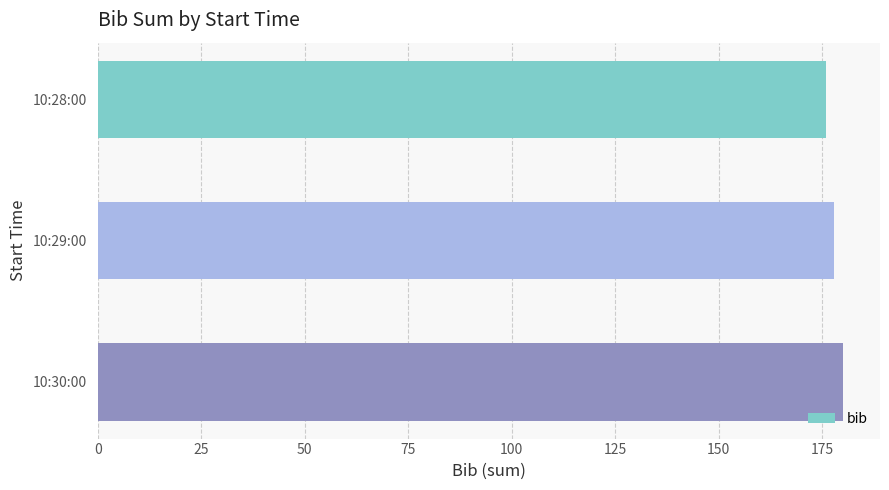

Between 10:28:00 and 10:30:00, which is larger?

10:30:00